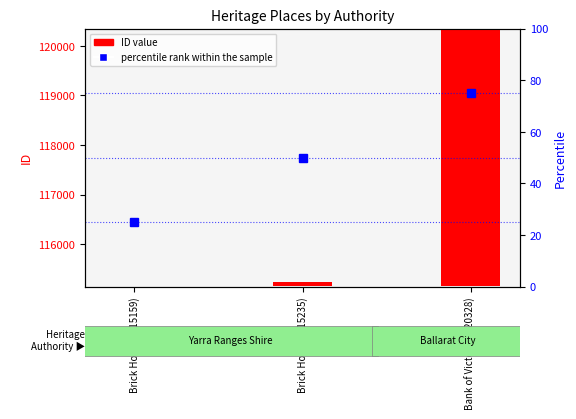

List the series in order of their overall mean, highest first.

ID value, percentile rank within the sample